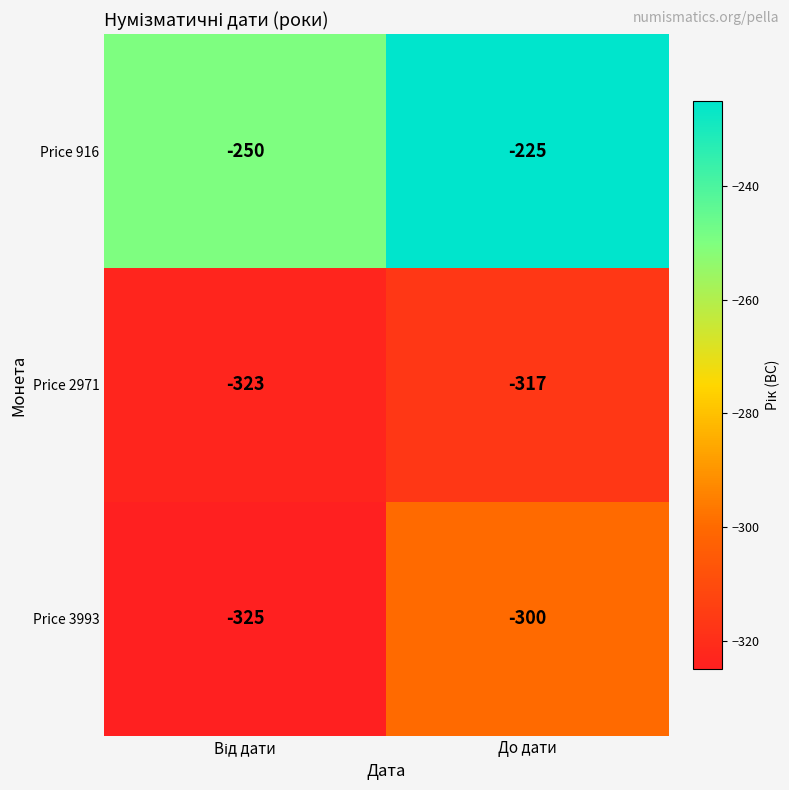

Reading left to right, extract all data points from this chart.

Price 916: -250	-225
Price 2971: -323	-317
Price 3993: -325	-300